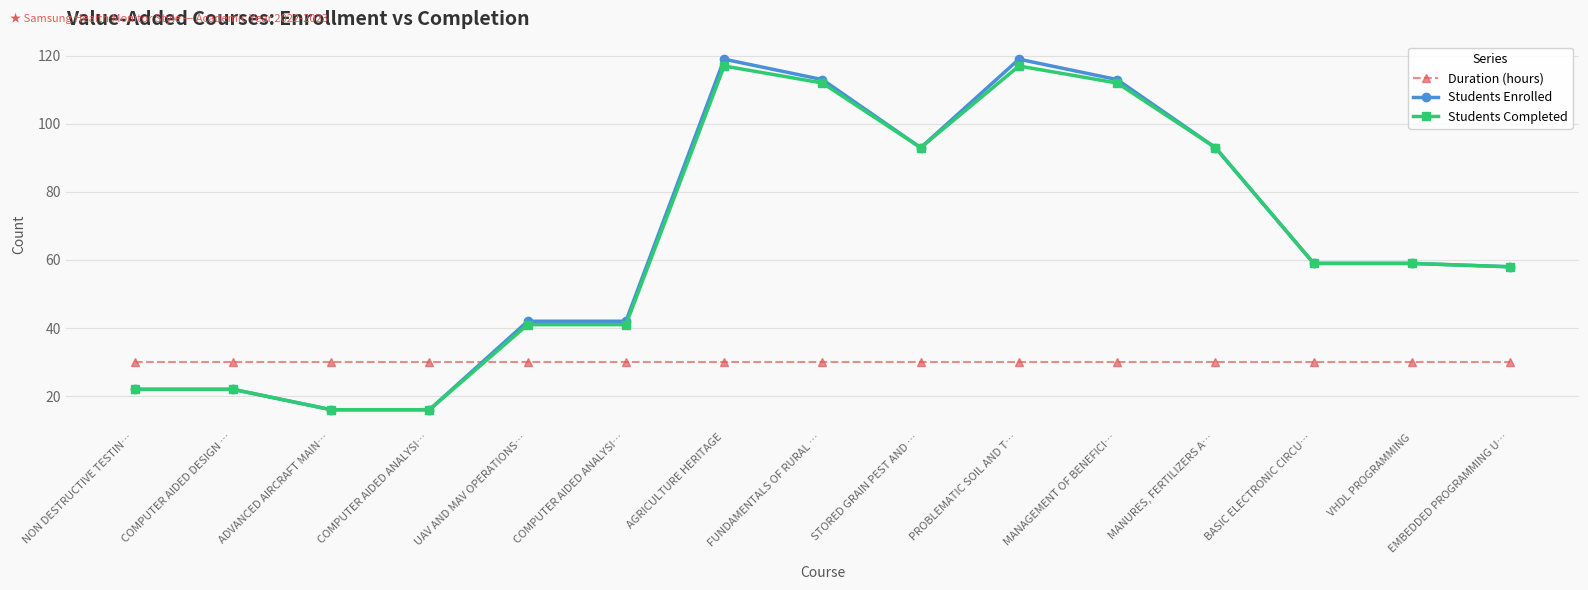

At which category does the chart reach its minimum across all series?

ADVANCED AIRCRAFT MAIN…